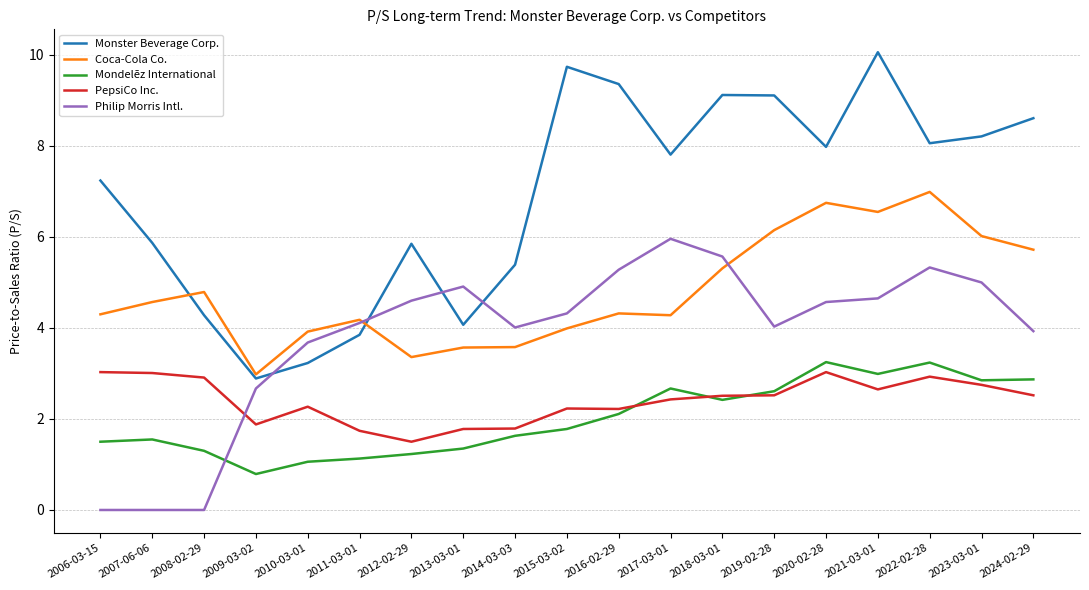

Which series has the largest range (max minus min)?

Monster Beverage Corp.